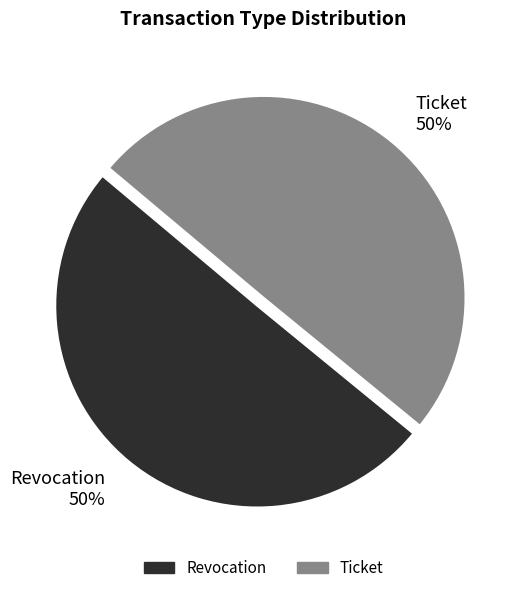

The Revocation 50% slice represents 57% of the pie. True or false?

False